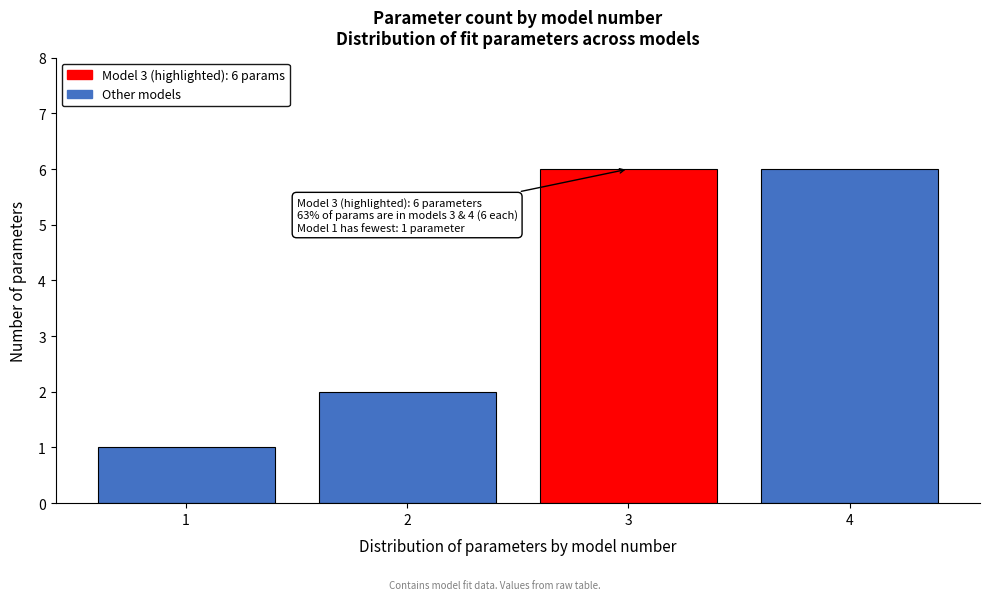

Reading right to left, list all the values displayed in this chart.

4=6	3=6	2=2	1=1